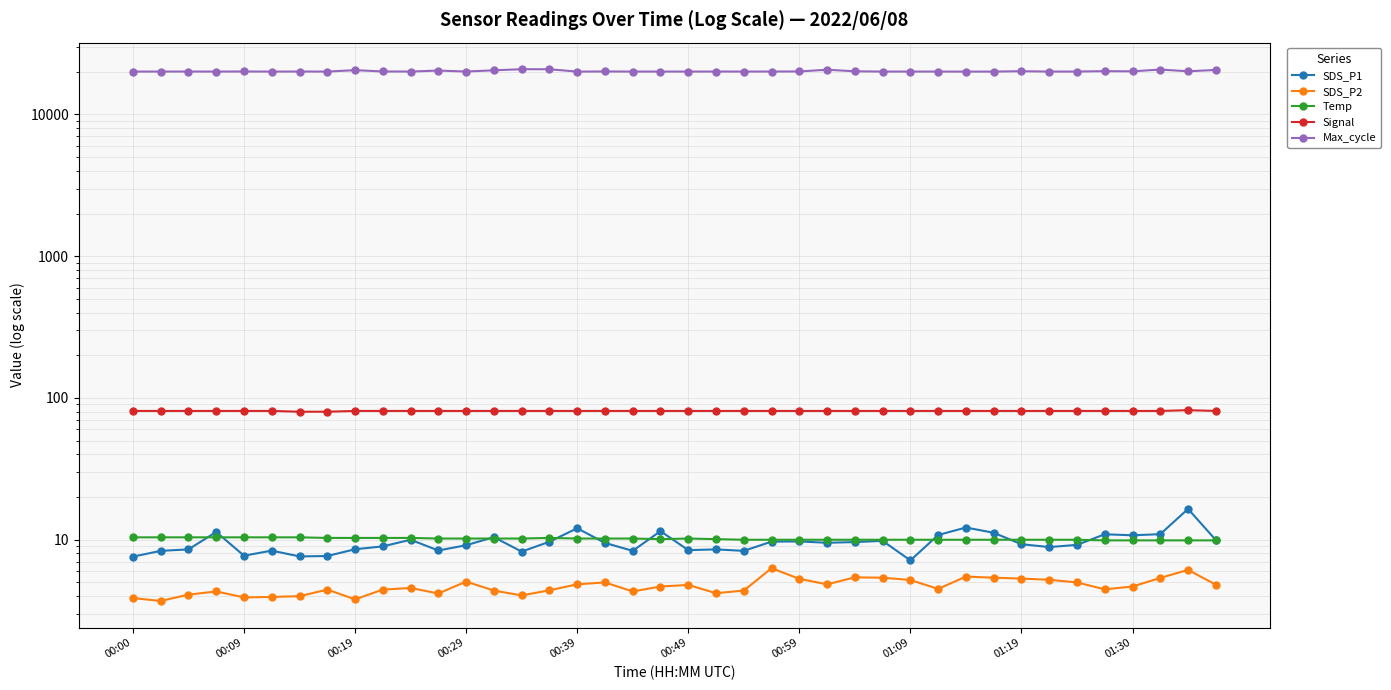

Rank the series by their maximum value, from highest to lowest.

Max_cycle, Signal, SDS_P1, Temp, SDS_P2